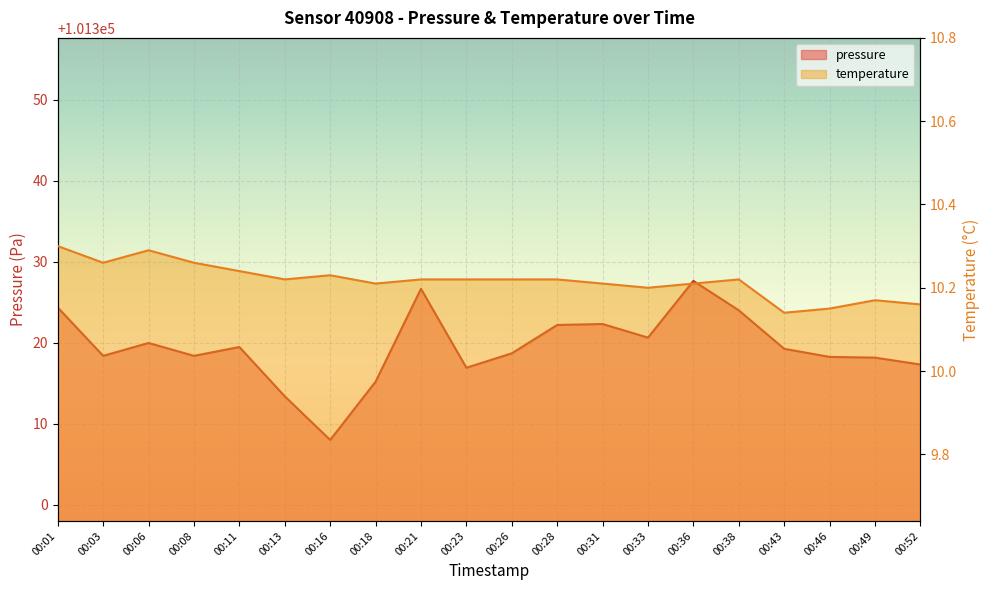

Between 00:08 and 00:31, which is larger?

00:31